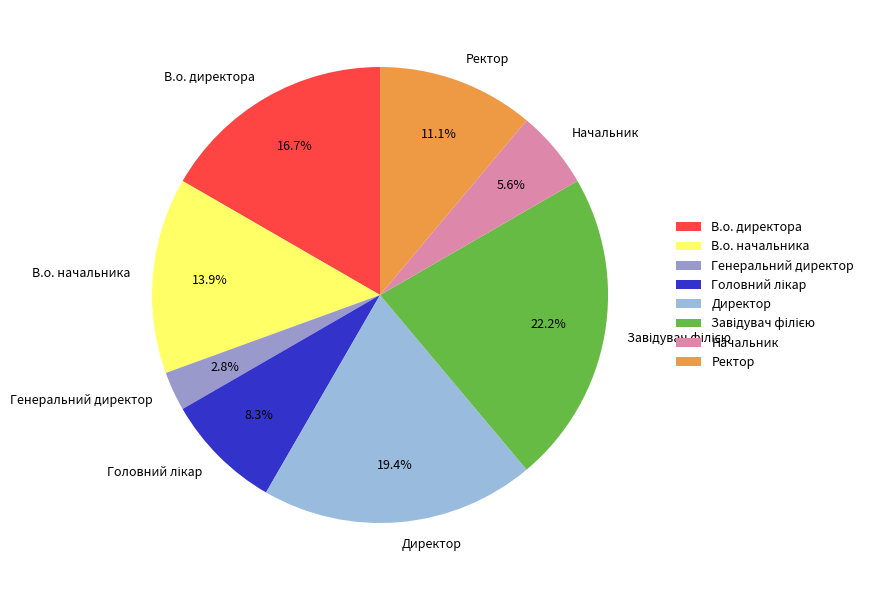

Count the number of slices in the pie.

8